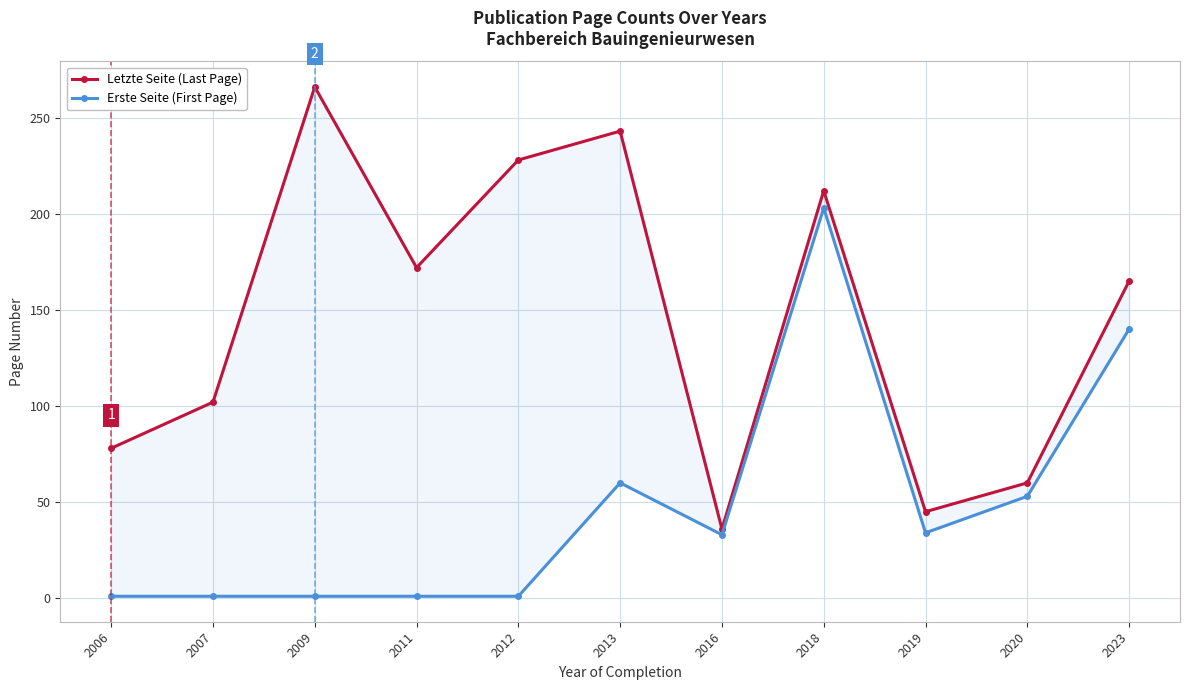

Is it true that Erste Seite (First Page) equals 203 at 2018?

True